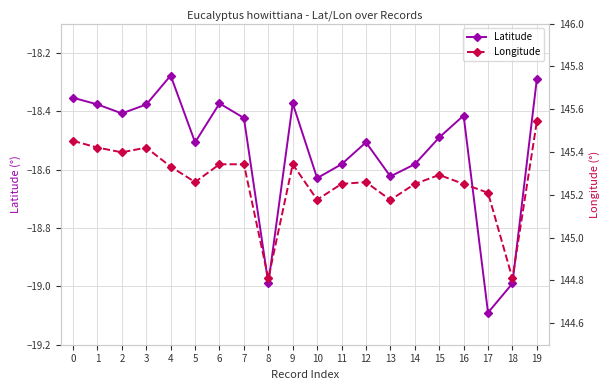

What is the difference between the maximum and second lowest values in the Longitude series?

0.7